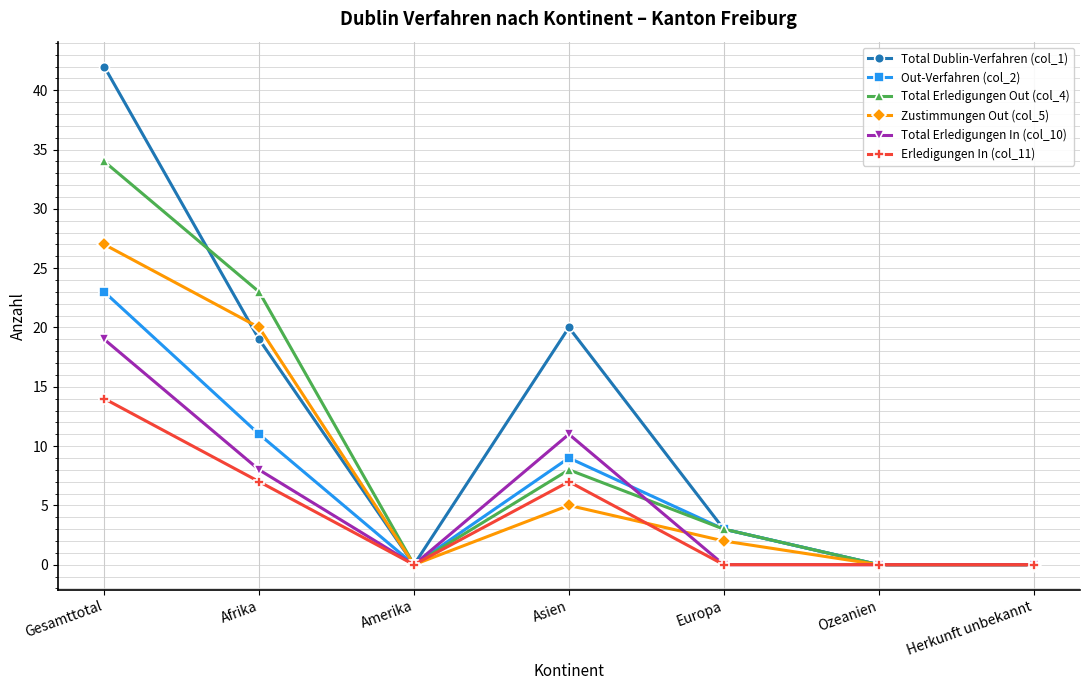

Which series has the widest spread of values?

Total Dublin-Verfahren (col_1)